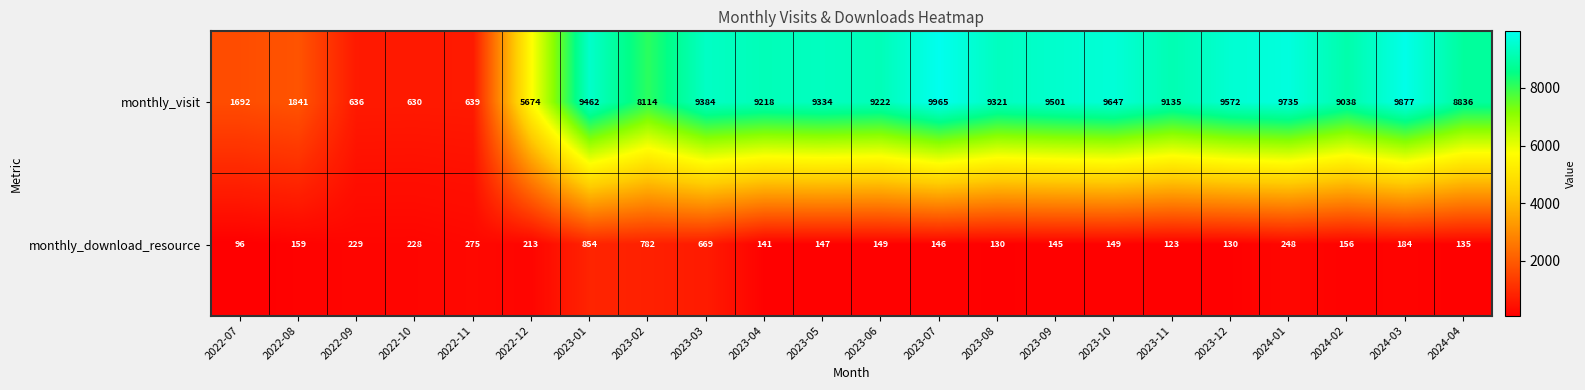

At how many categories does at least one series exceed 1885?

17